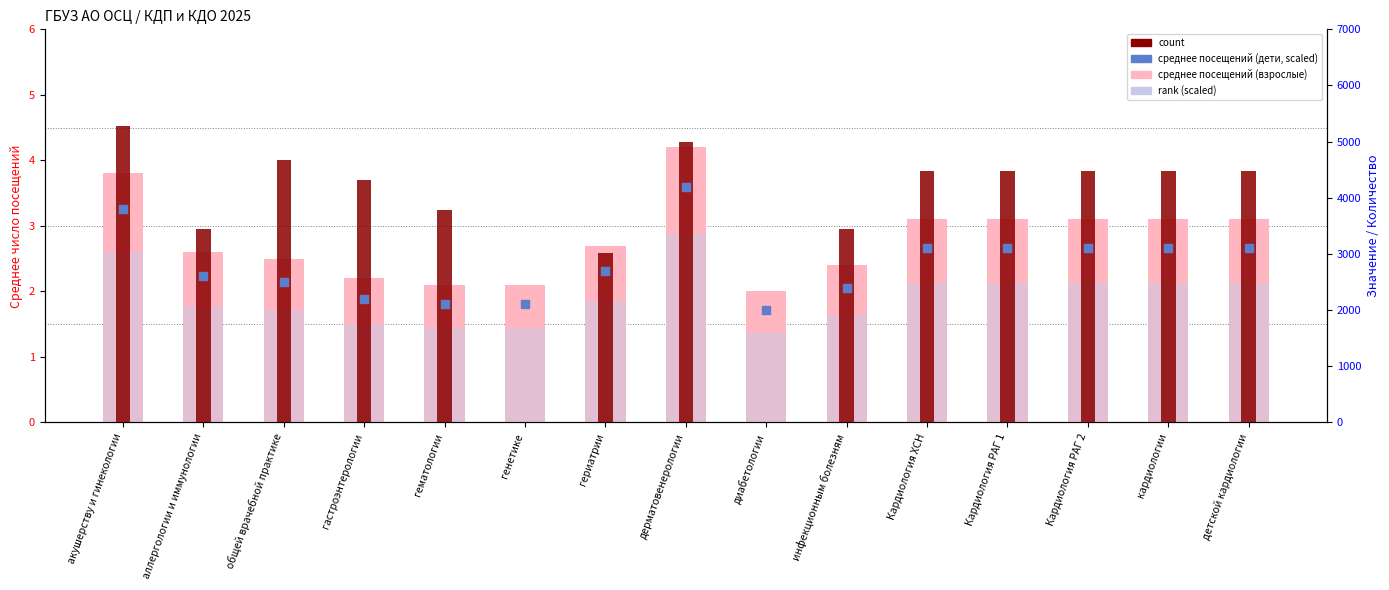

Which series has the widest spread of Y values?

count